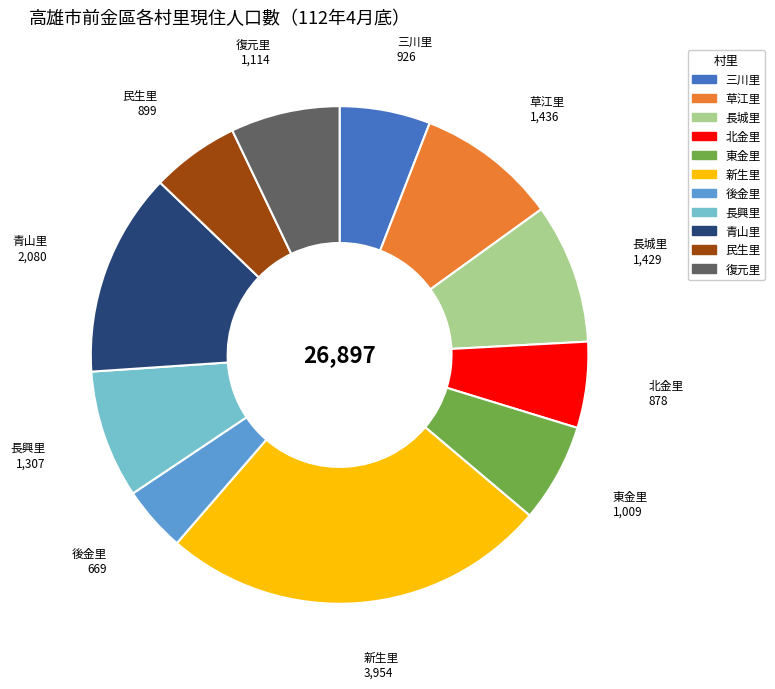

Which slice is the largest?

新生里